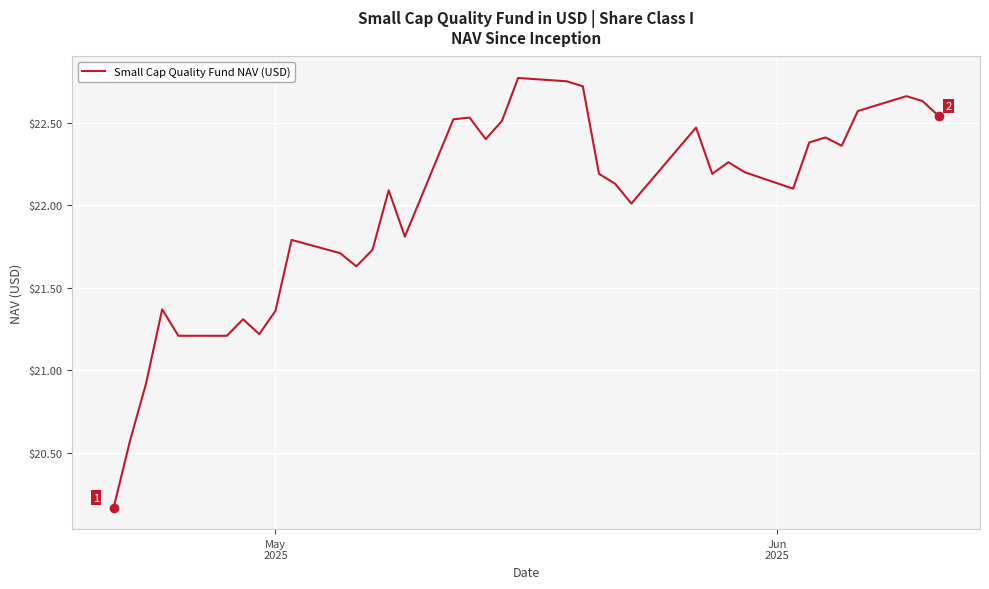

What is the difference between the maximum and minimum values?

2.6